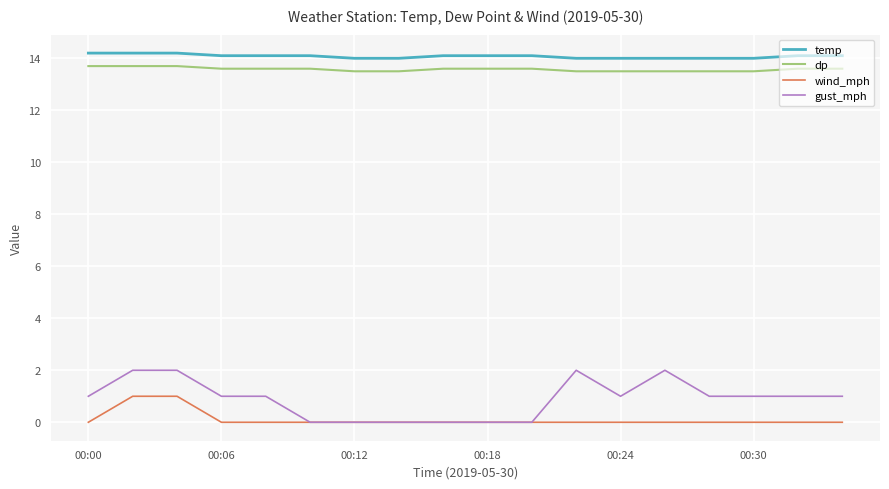

What is the maximum value shown in the chart?

14.2